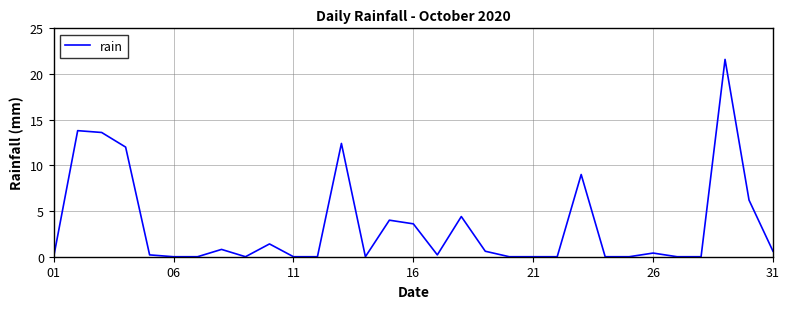

What is the greatest value displayed?

21.6